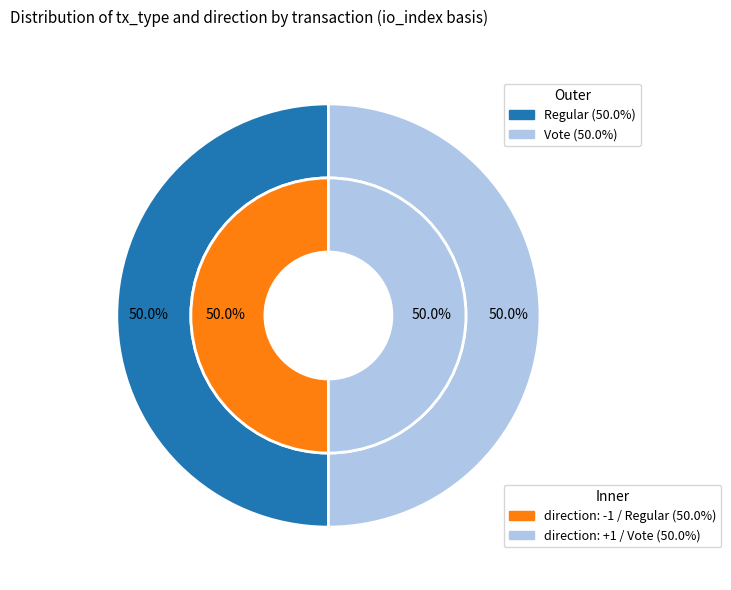

How many slices are in this pie chart?

2